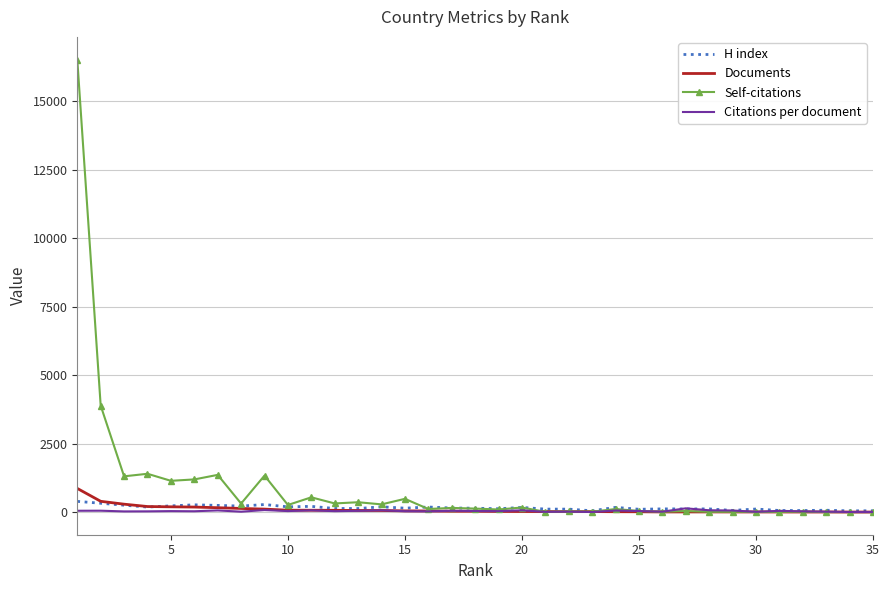

What is the maximum value for Self-citations?

16524.0